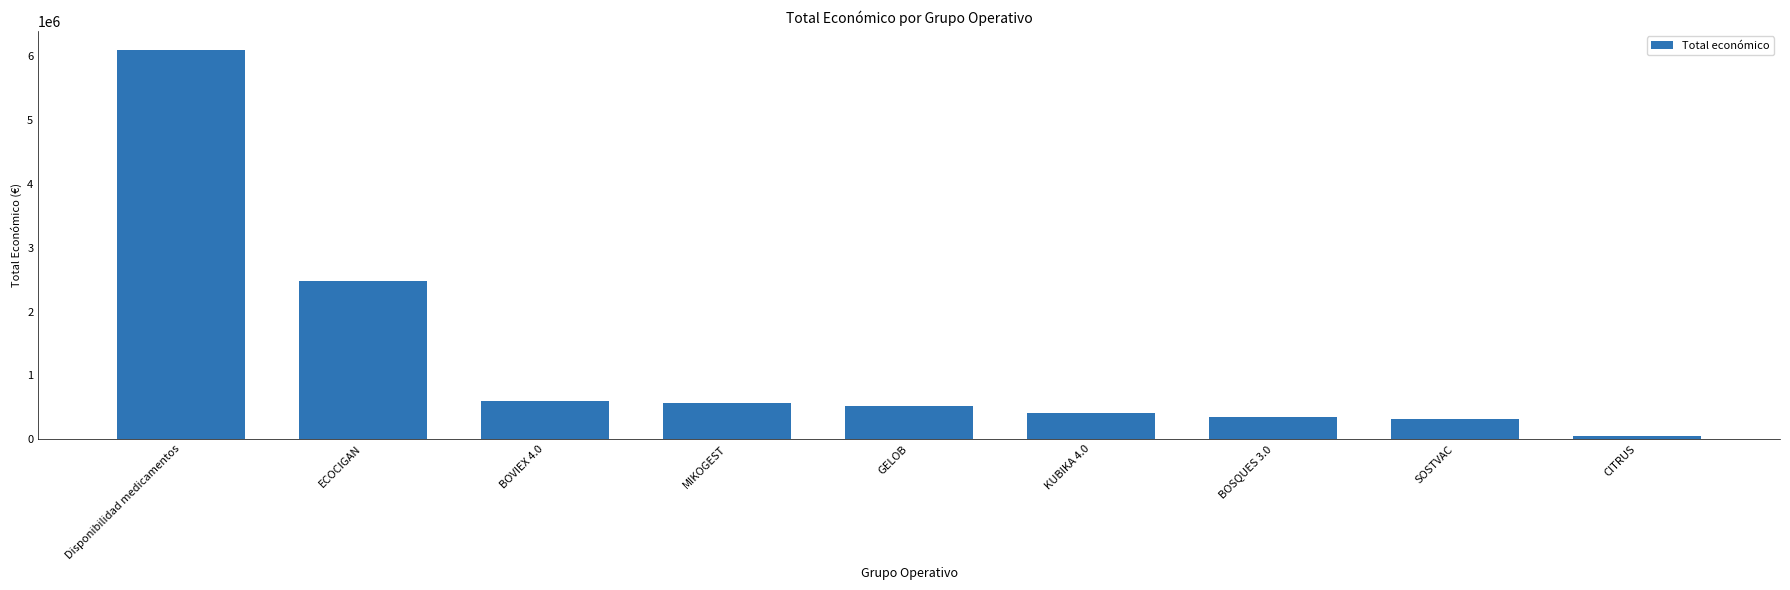

What is the maximum value shown in the chart?

6097171